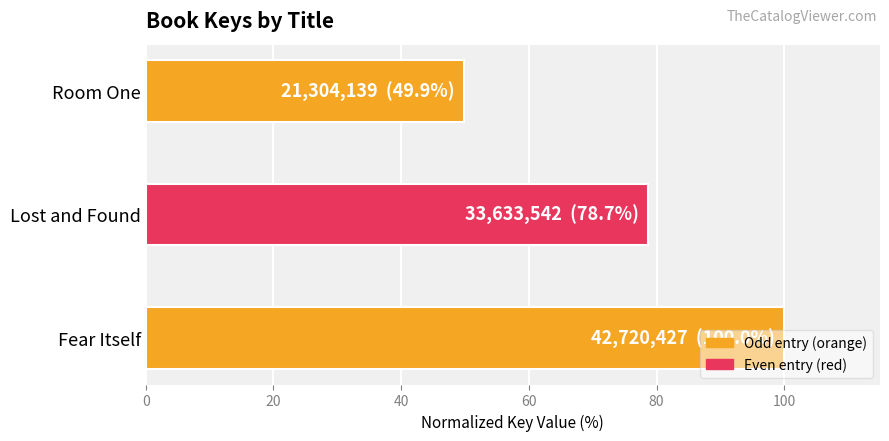

List the labels in order of value, smallest first.

Room One, Lost and Found, Fear Itself